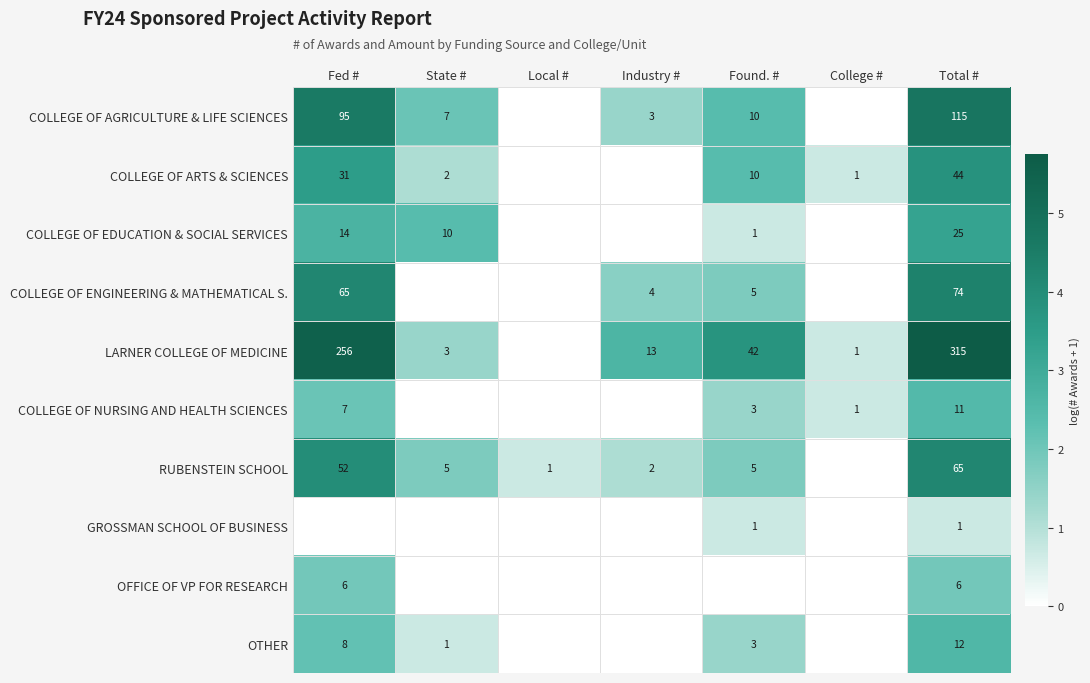

Is the value of COLLEGE OF ARTS & SCIENCES at Total # greater than the value of RUBENSTEIN SCHOOL at State #?

Yes